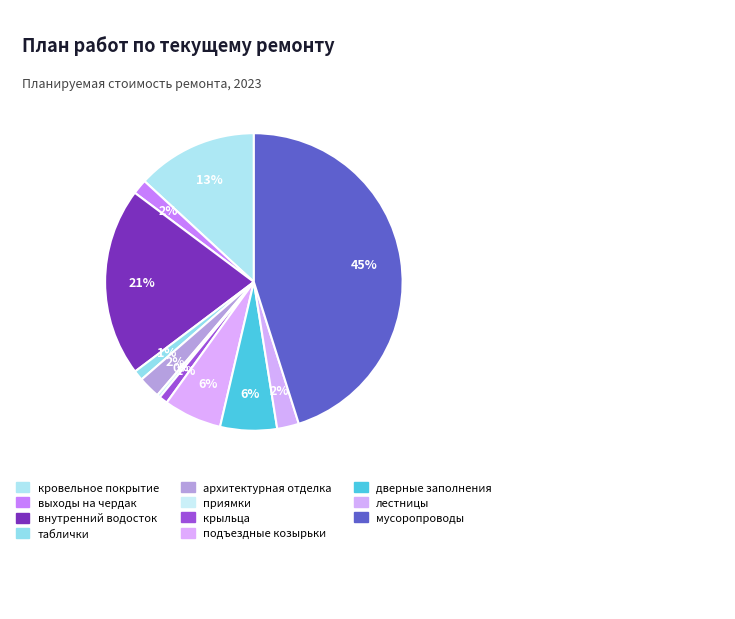

Which slice is the largest?

мусоропроводы